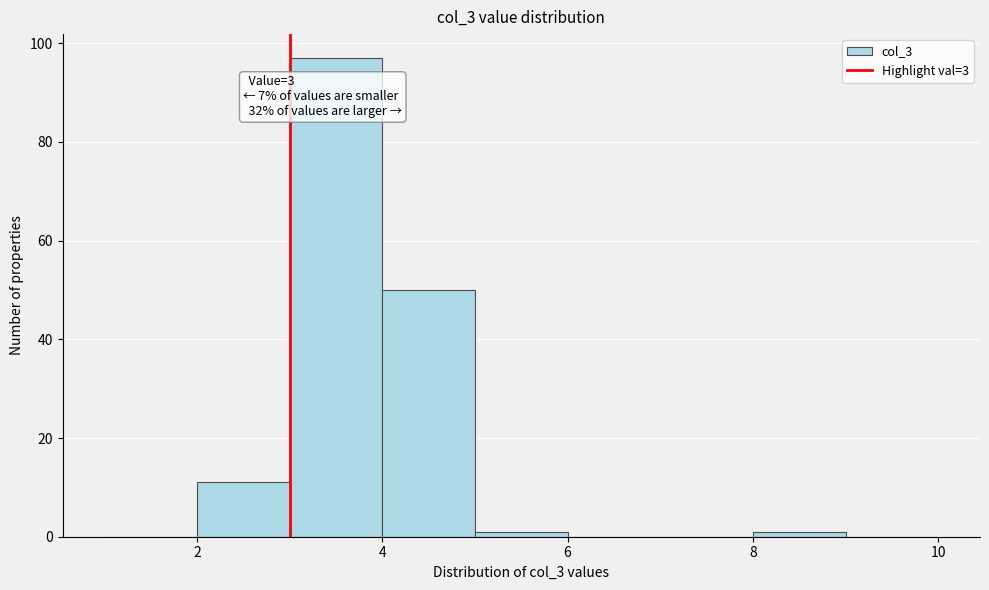

Over which range of the x-axis is the bar tallest?

3 to 4